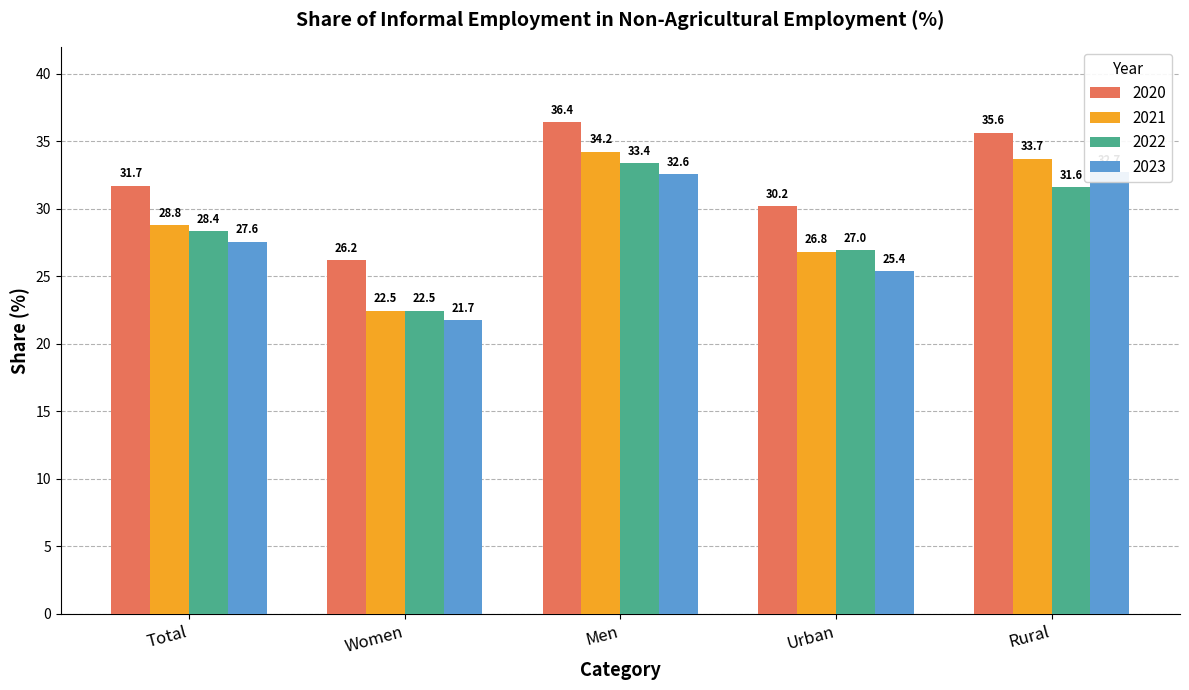

Which series has the largest range (max minus min)?

2021